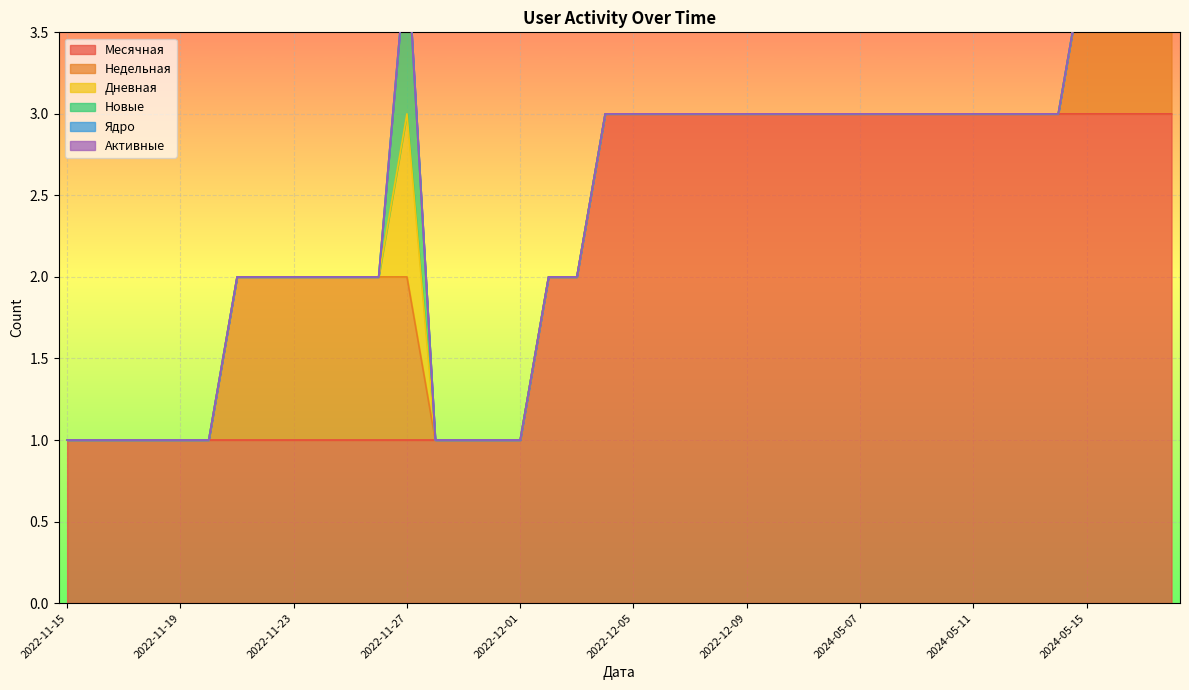

Rank the series at 2022-11-15 from highest to lowest value.

Месячная, Недельная, Дневная, Новые, Ядро, Активные